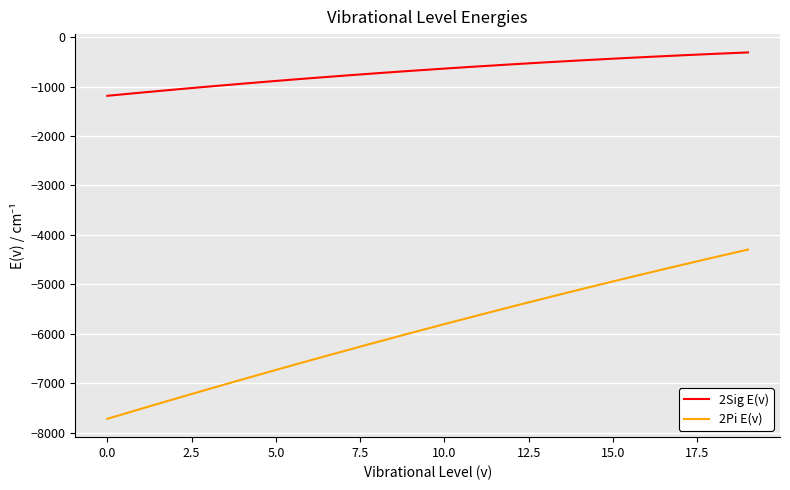

Does the chart have visible grid lines?

Yes